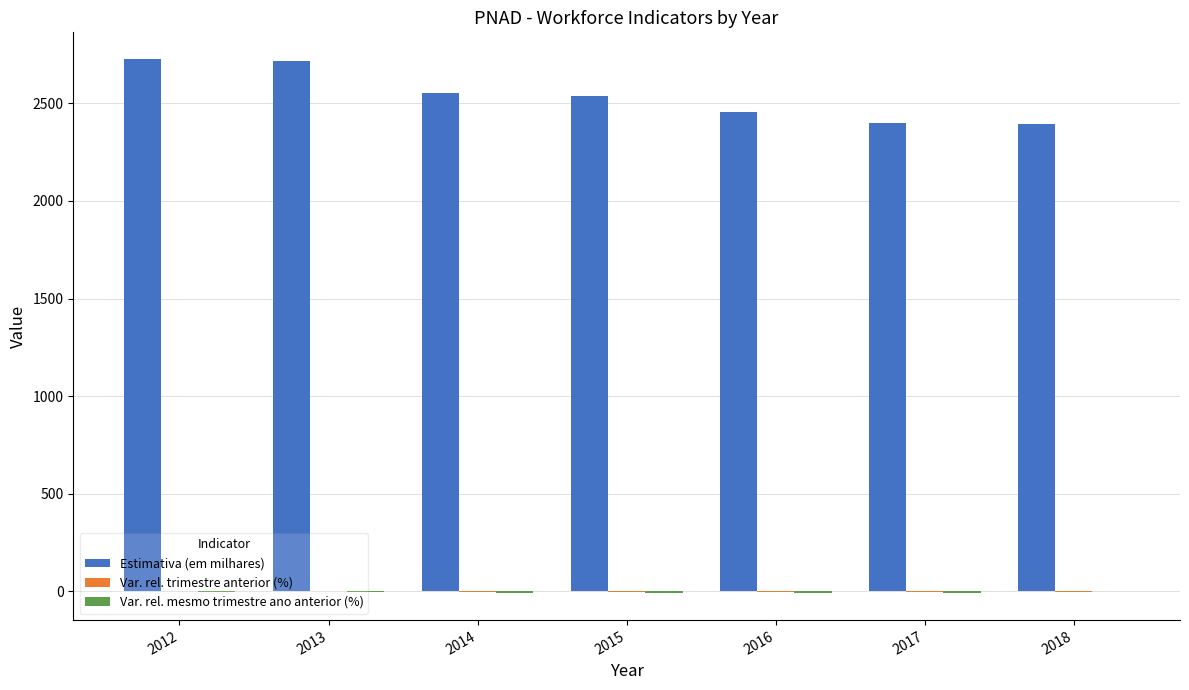

What is the approximate value of Estimativa (em milhares) at 2012?

2727.0